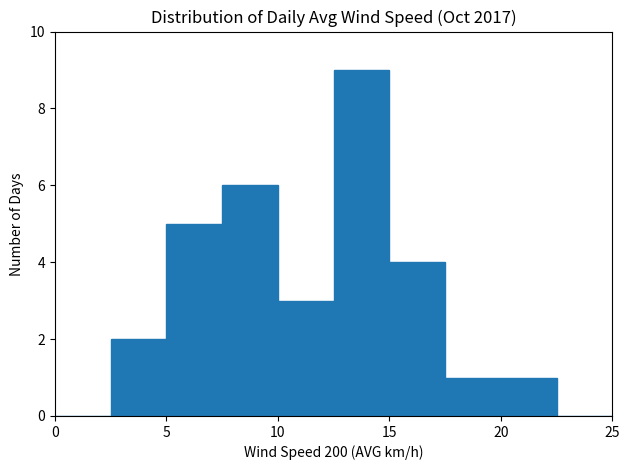

Reading left to right, transcribe this chart: for each bar, give the range it covers on the x-axis and its height. The values are not printed on the chart, so give them approximately, as read against the axis.

0.0 to 2.5: 0
2.5 to 5.0: 2
5.0 to 7.5: 5
7.5 to 10.0: 6
10.0 to 12.5: 3
12.5 to 15.0: 9
15.0 to 17.5: 4
17.5 to 20.0: 1
20.0 to 22.5: 1
22.5 to 25.0: 0